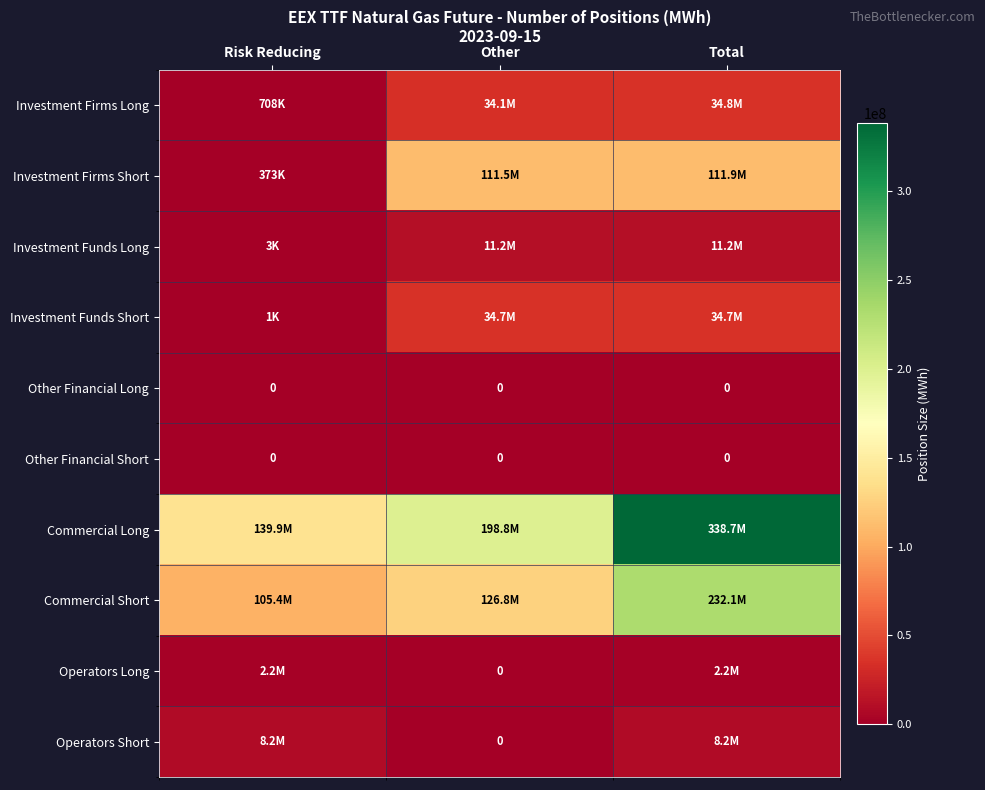

How many positive values does the Operators Long series have?

2